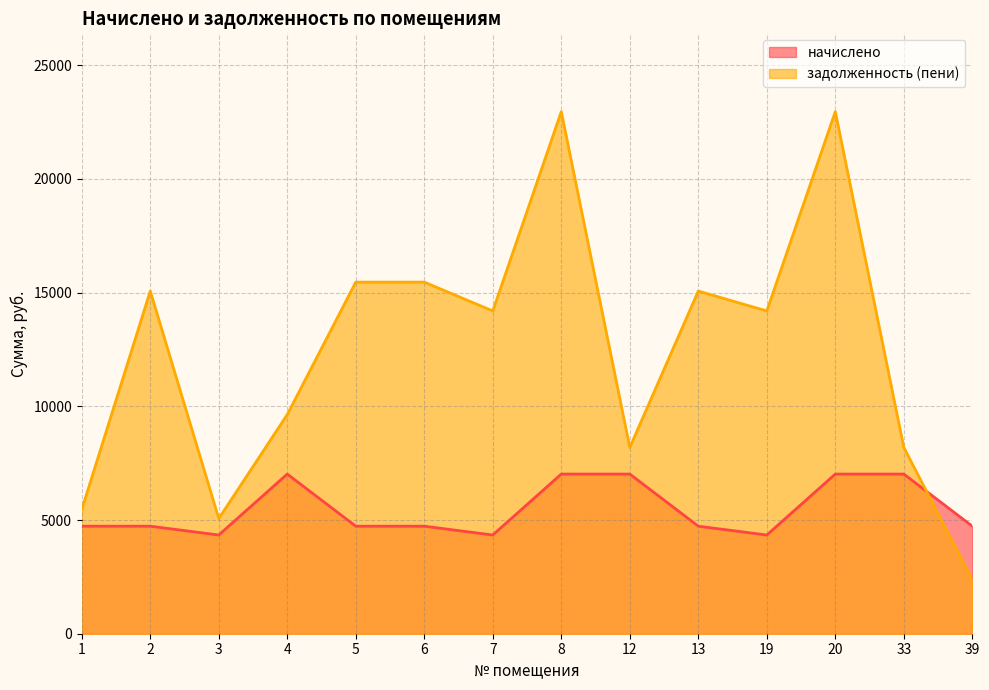

What is the value of the задолженность (пени) point at the 1st from the left?

5462.5